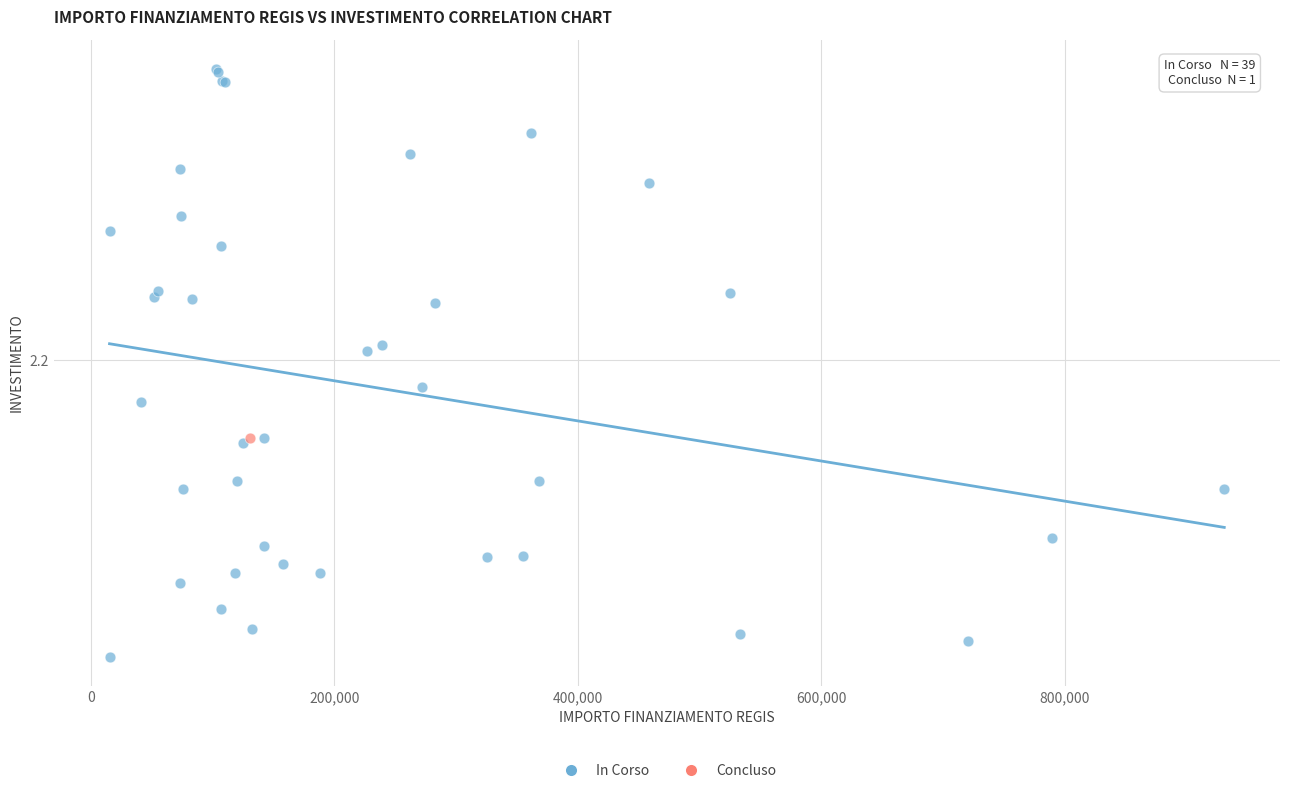

What are all the series names shown in the legend?

In Corso, Concluso